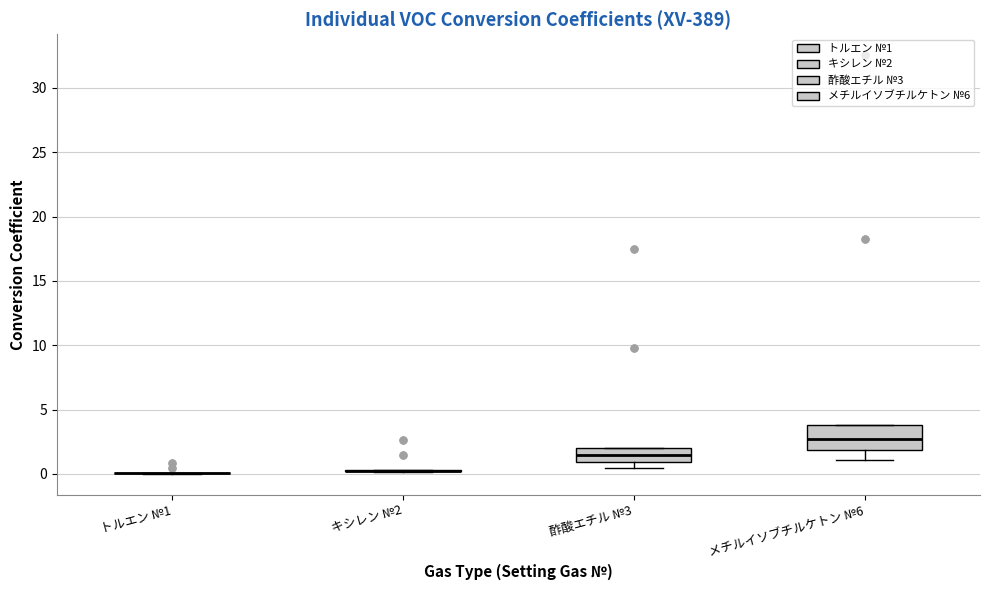

Reading left to right, transcribe this box plot: for each box, give where its median line is, the range the box spans, and where its two whiskers end, as read against the y-axis. The values are not printed on the chart, so give them approximately, as read against the axis.

トルエン №1: box collapsed to a line at 0.0, whiskers 0.0 to 0.0
キシレン №2: box collapsed to a line at 0.0, whiskers 0.0 to 0.5
酢酸エチル №3: median 1.5, box 1.0 to 2.0, whiskers 0.5 to 2.0
メチルイソブチルケトン №6: median 3.0, box 2.0 to 4.0, whiskers 1.0 to 4.0